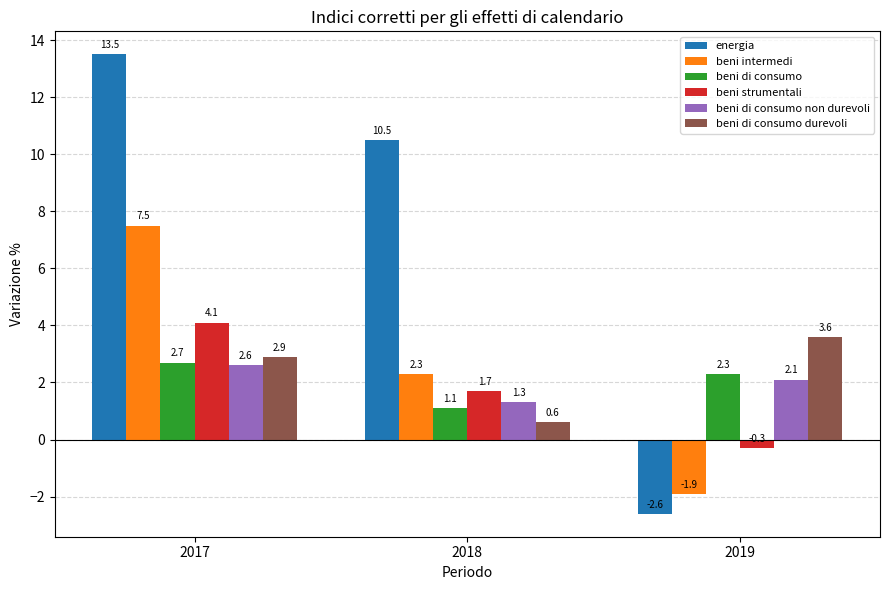

What is the difference between the maximum and second lowest values in the energia series?

3.0